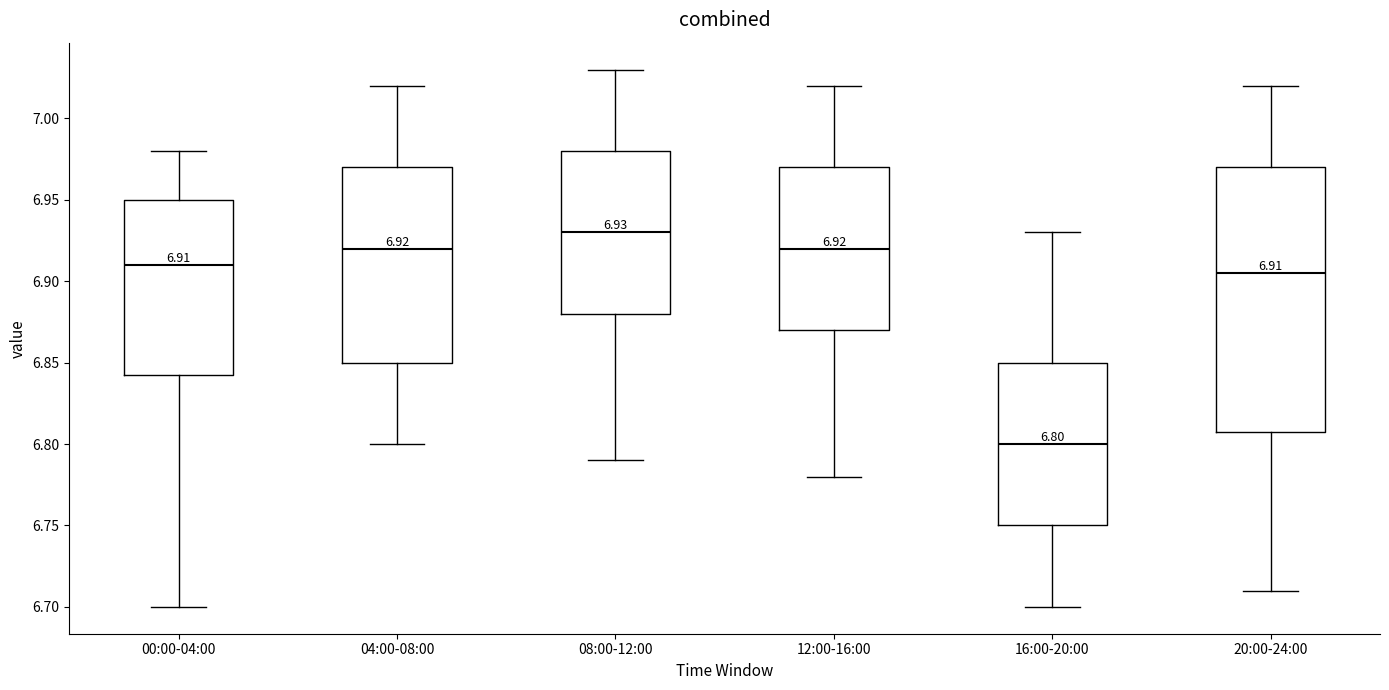

Which box is the tallest, from its lower edge to its upper edge?

20:00-24:00